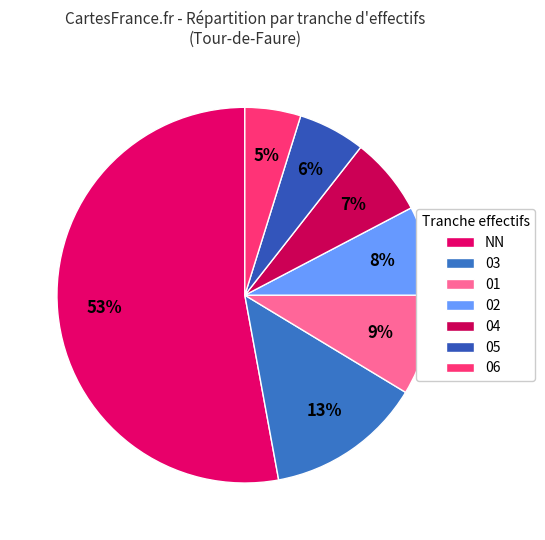

To the nearest percent, what percentage of the pie is 05?

6%